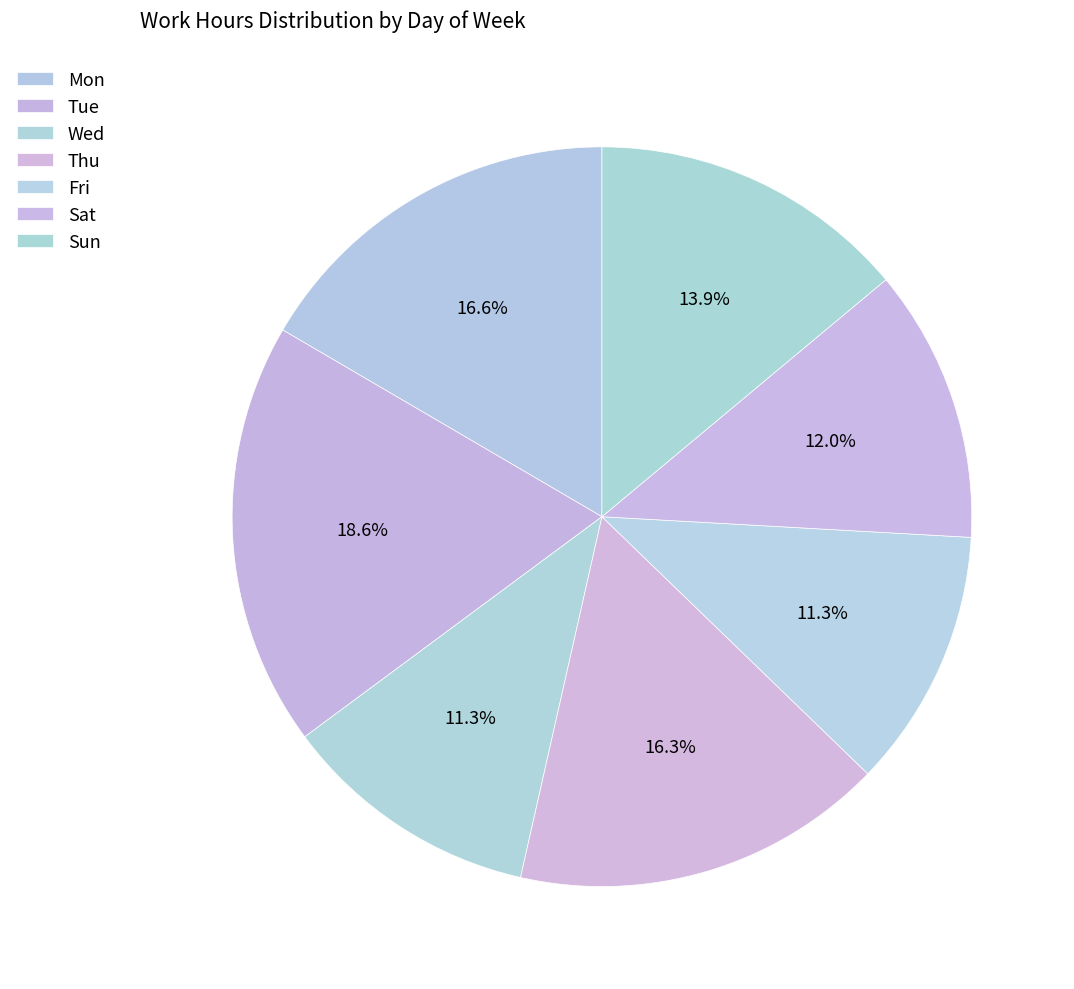

Which category has the biggest portion of the pie?

Tue